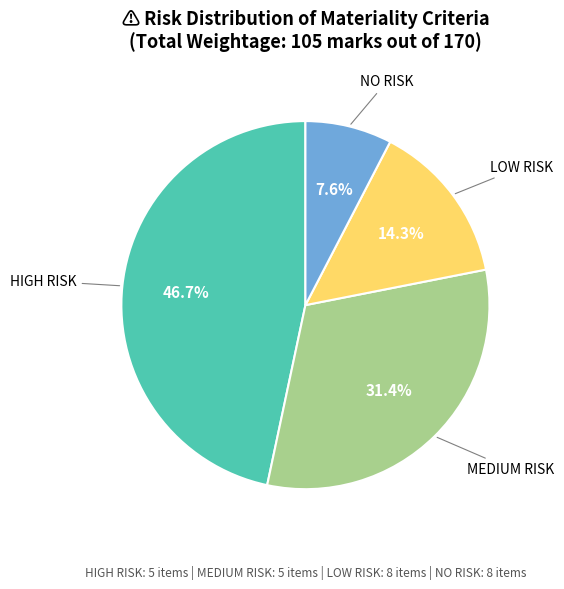

To the nearest percent, what portion does MEDIUM RISK represent?

31%